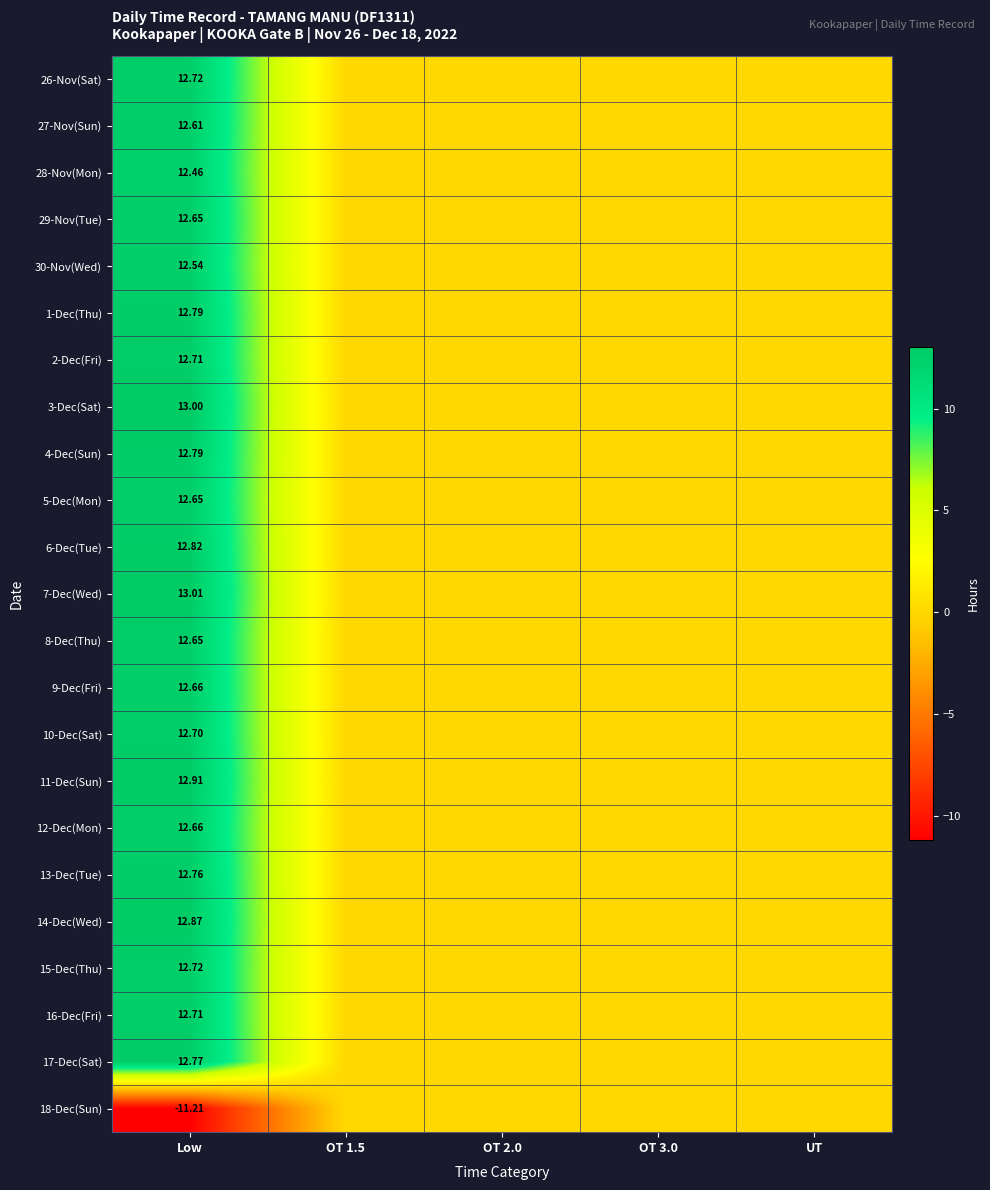

At which label does 30-Nov(Wed) reach its minimum?

OT 1.5